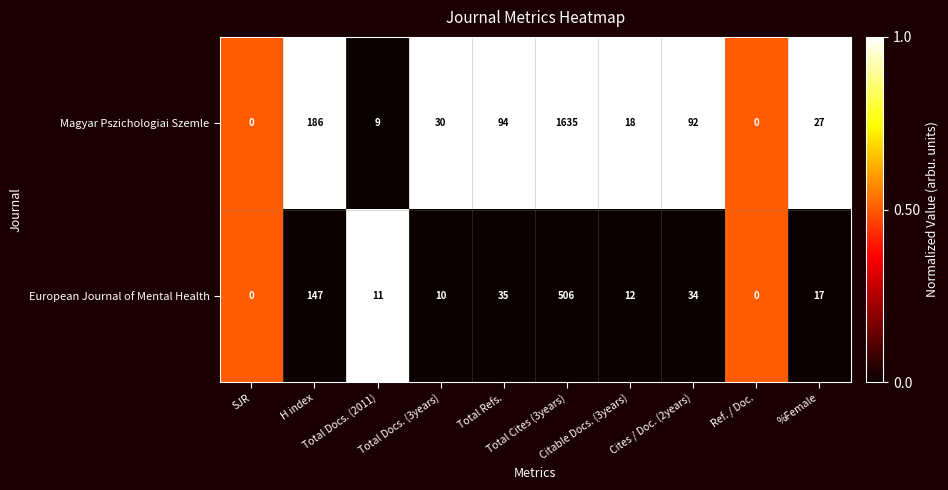

Between H index and Citable Docs. (3years), which series saw the biggest shift?

Magyar Pszichologiai Szemle